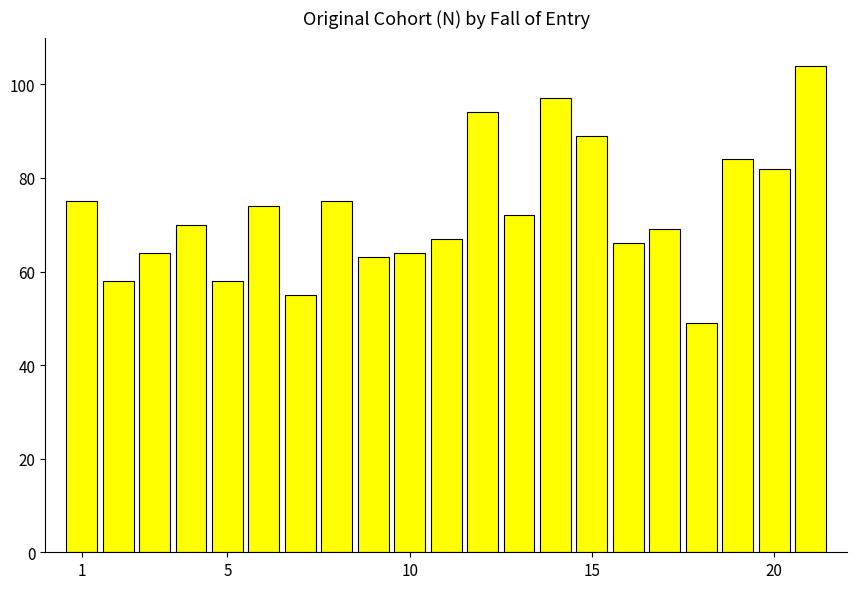

Count the number of data series in this chart.

1